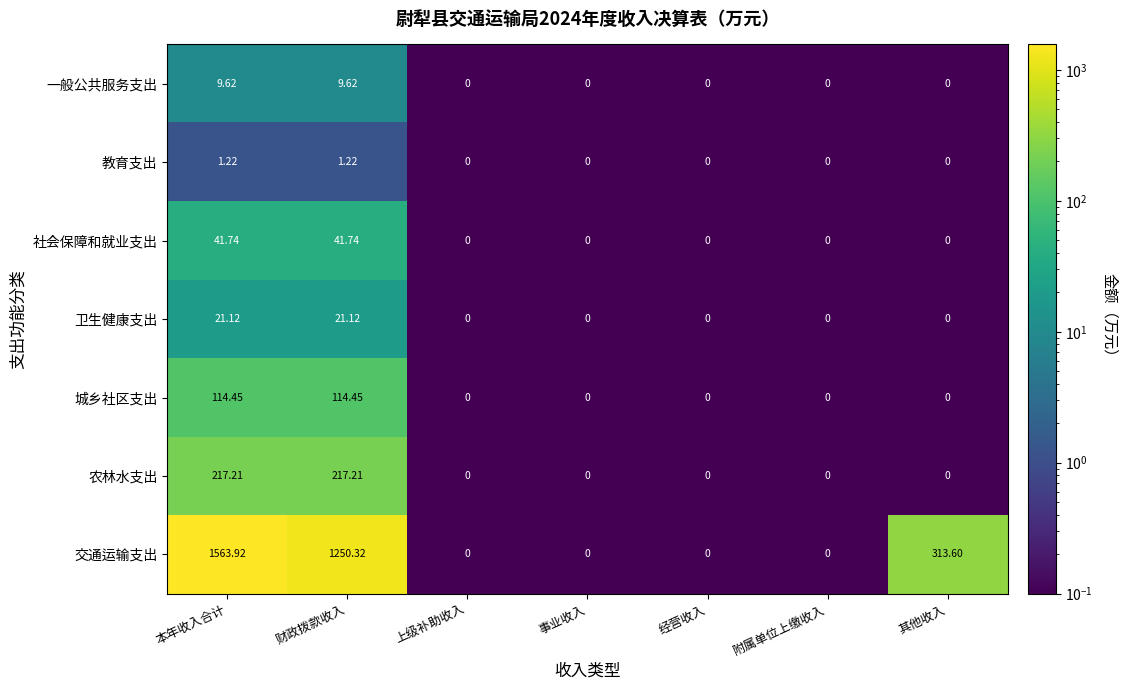

At 本年收入合计, list the series in order from largest to smallest.

交通运输支出, 农林水支出, 城乡社区支出, 社会保障和就业支出, 卫生健康支出, 一般公共服务支出, 教育支出